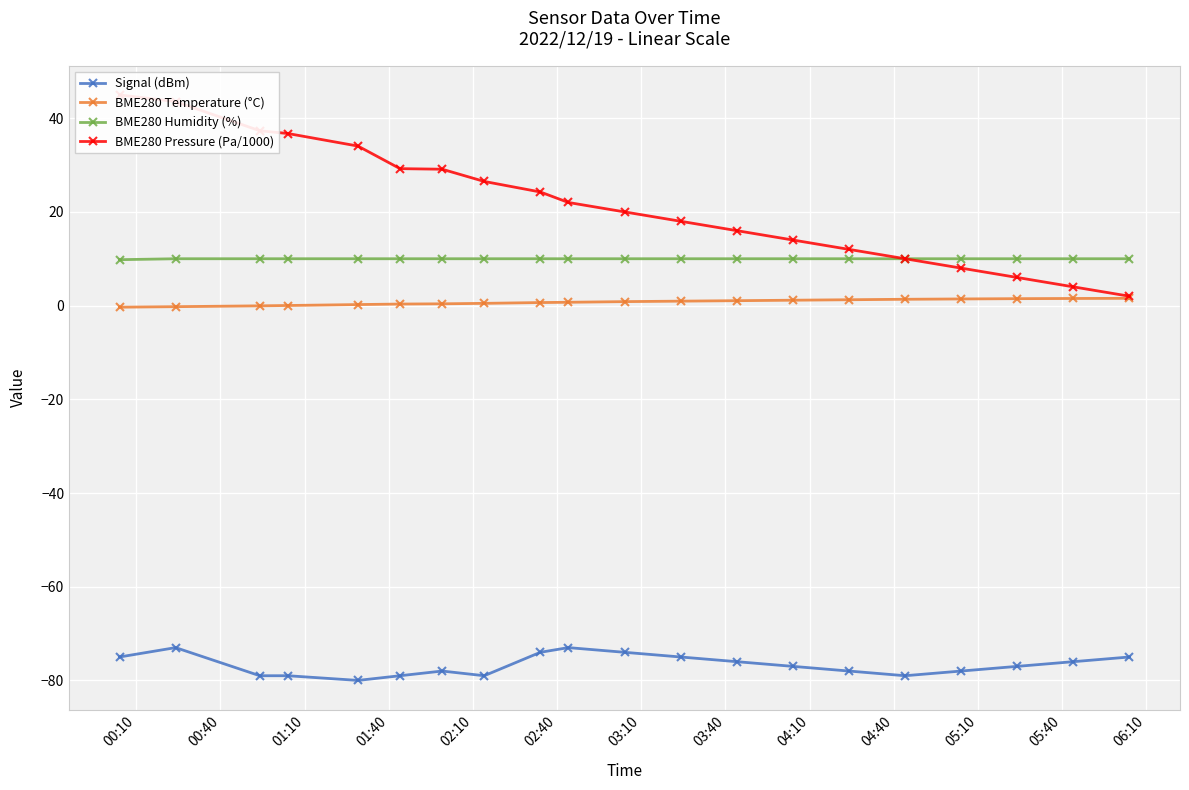

Count the Signal (dBm) values in the range -79 to -75.

15